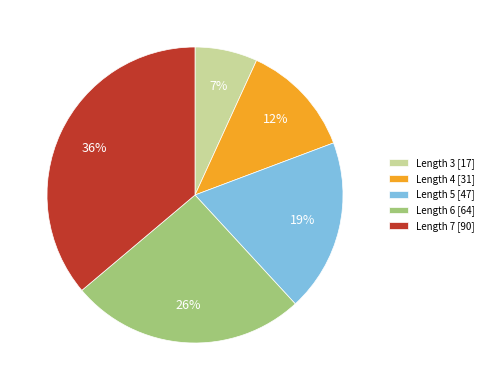

Rank the categories by value from highest to lowest.

Length 7 [90], Length 6 [64], Length 5 [47], Length 4 [31], Length 3 [17]